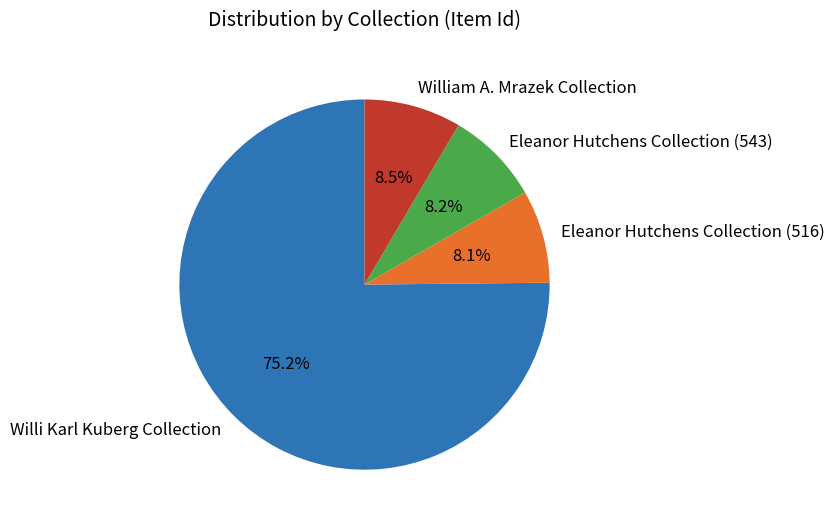

To the nearest percent, what portion does Willi Karl Kuberg Collection represent?

75%